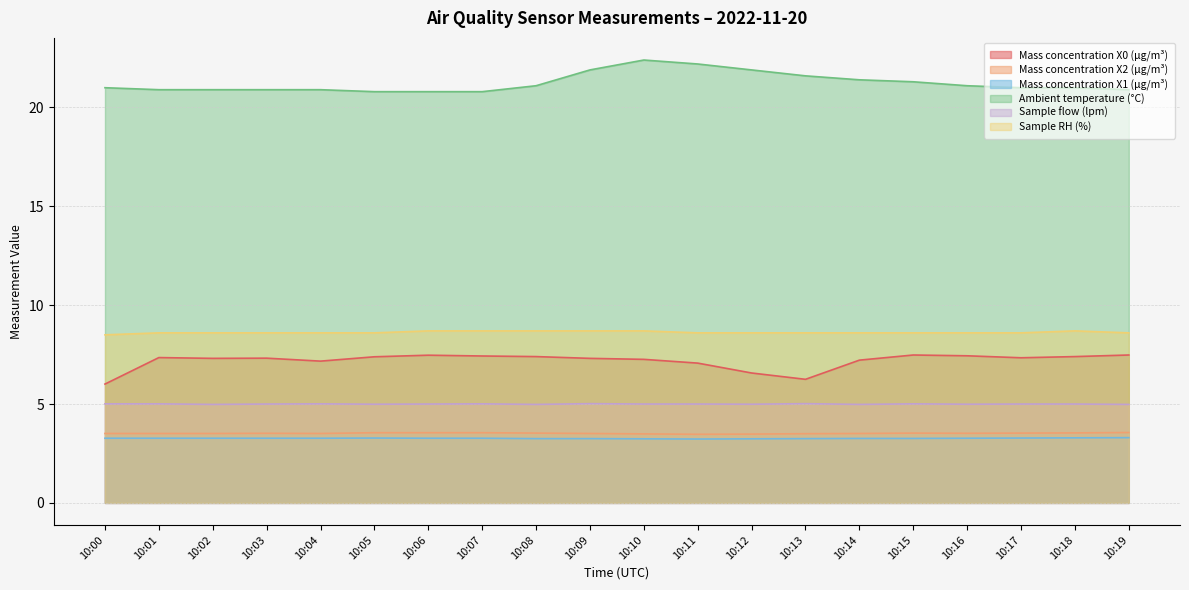

How many lines are shown in the chart?

6